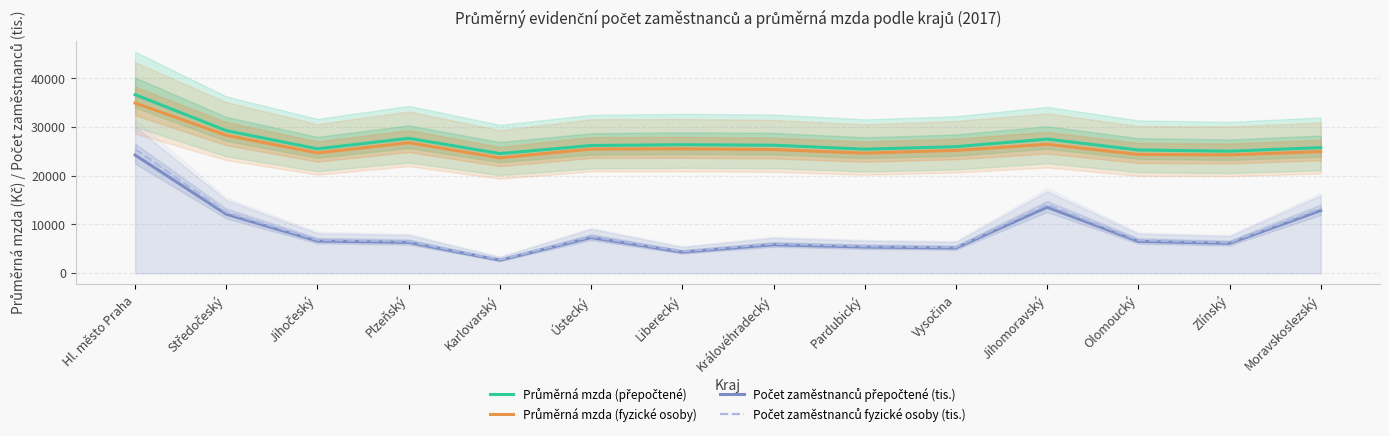

What is the sum of all Počet zaměstnanců fyzické osoby (tis.) values?

123507